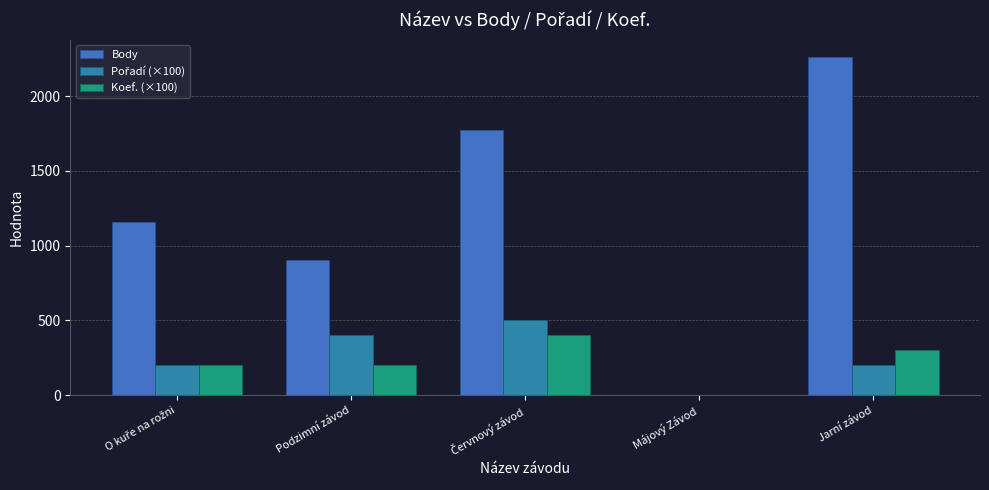

At which label is Koef. (×100) closest to 200?

O kuře na rožni